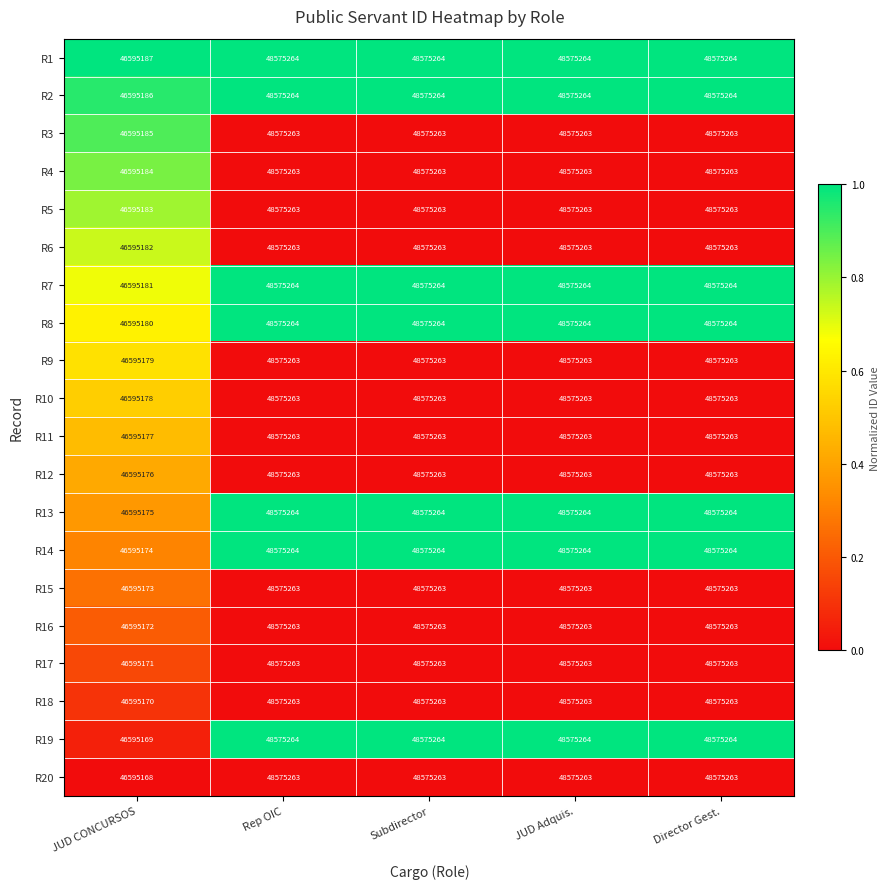

True or false: R5 has a value of 72169400 at JUD Adquis..

False